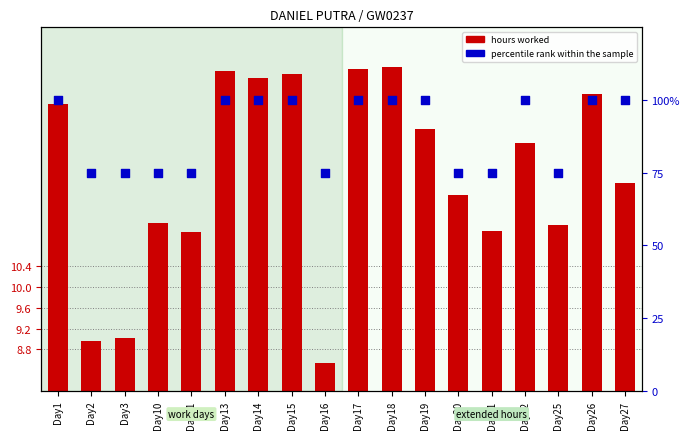

What is the total value across all series at Day20?

86.8